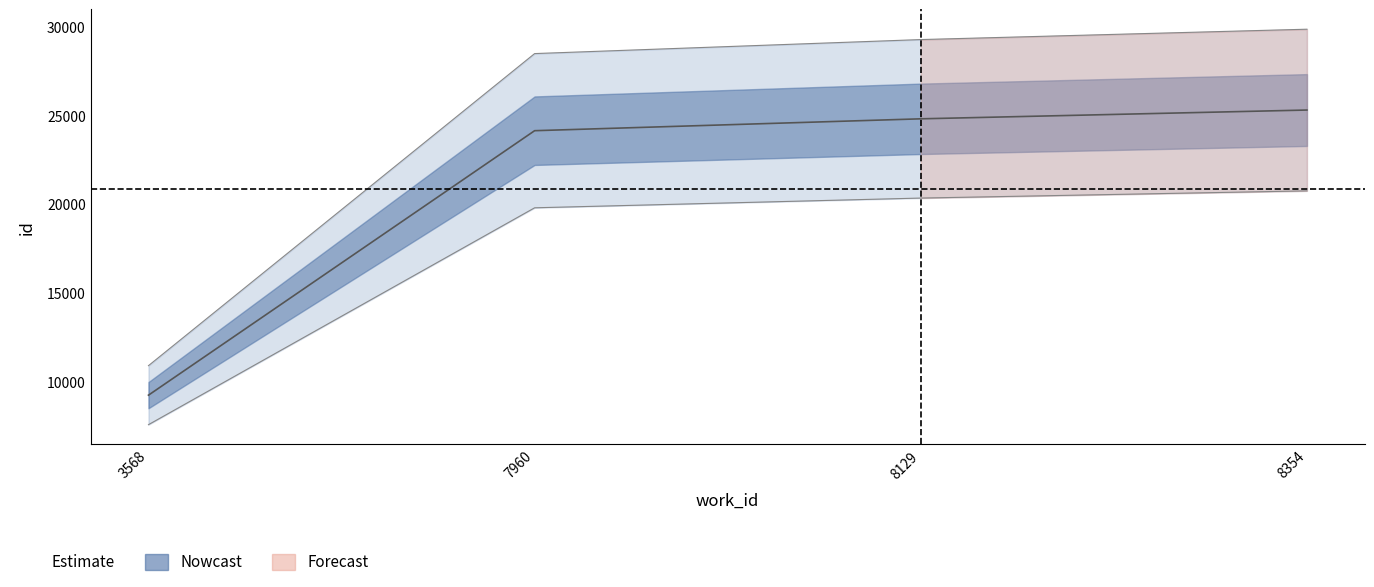

Which has a higher value, 7960 or 8354?

8354